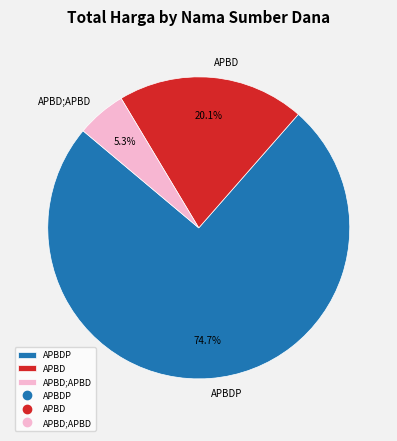

Between APBD;APBD and APBDP, which is larger?

APBDP